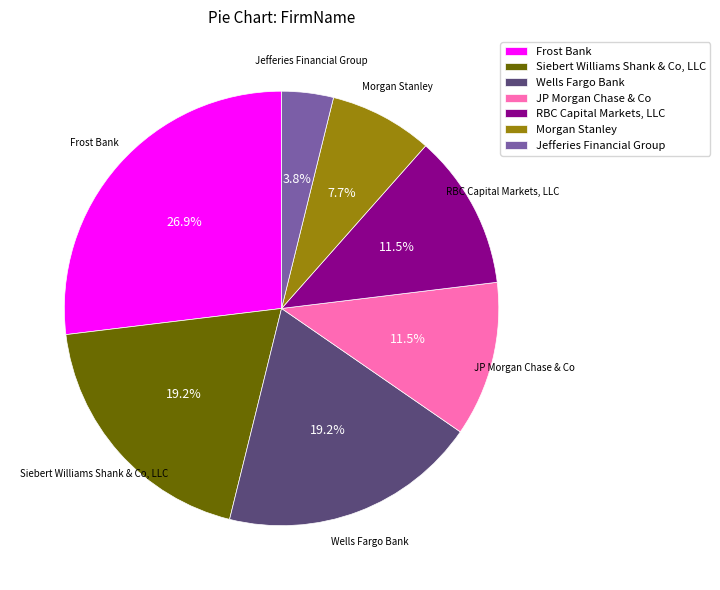

To the nearest percent, what portion does Frost Bank represent?

27%